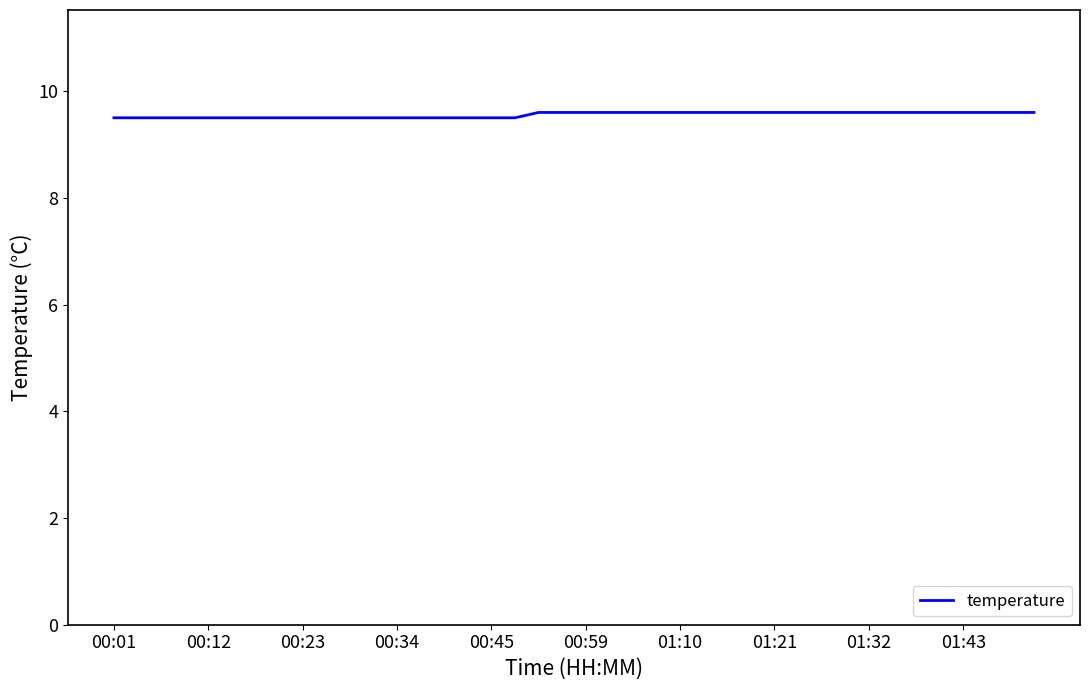

What is the smallest value displayed?

9.5